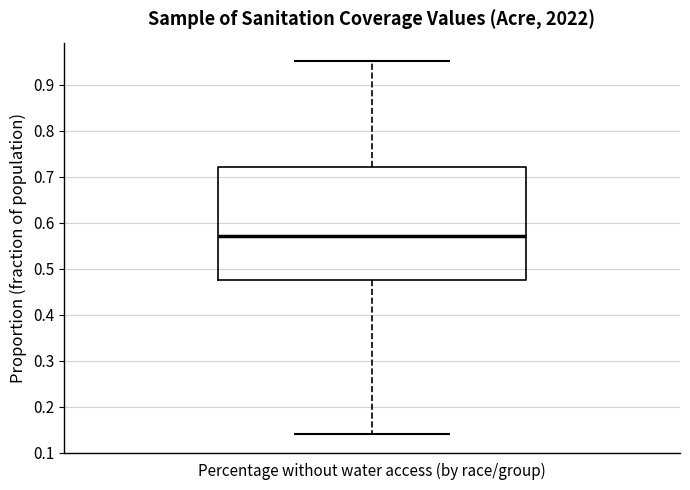

Transcribe this box plot: give where the median line is, the range the box spans, and where the two whiskers end, as read against the y-axis. The values are not printed on the chart, so give them approximately, as read against the axis.

median 0.57, box 0.48 to 0.72, whiskers 0.14 to 0.95